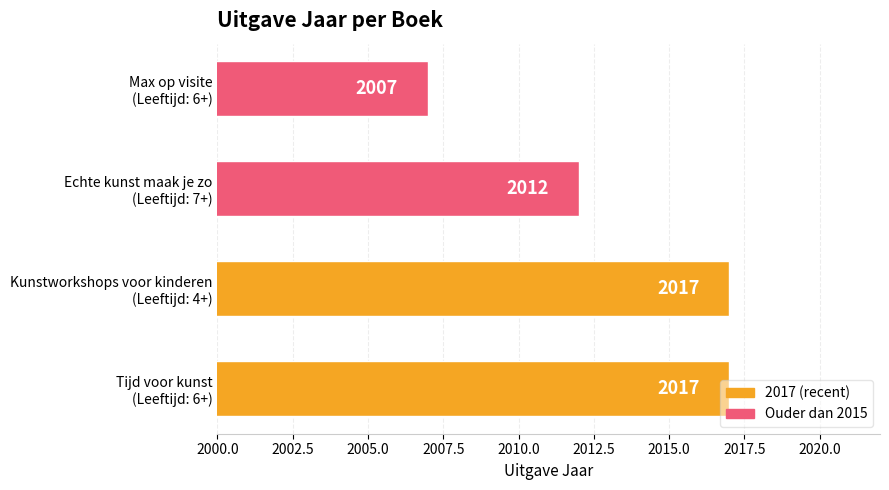

Does the chart contain stacked bars?

No